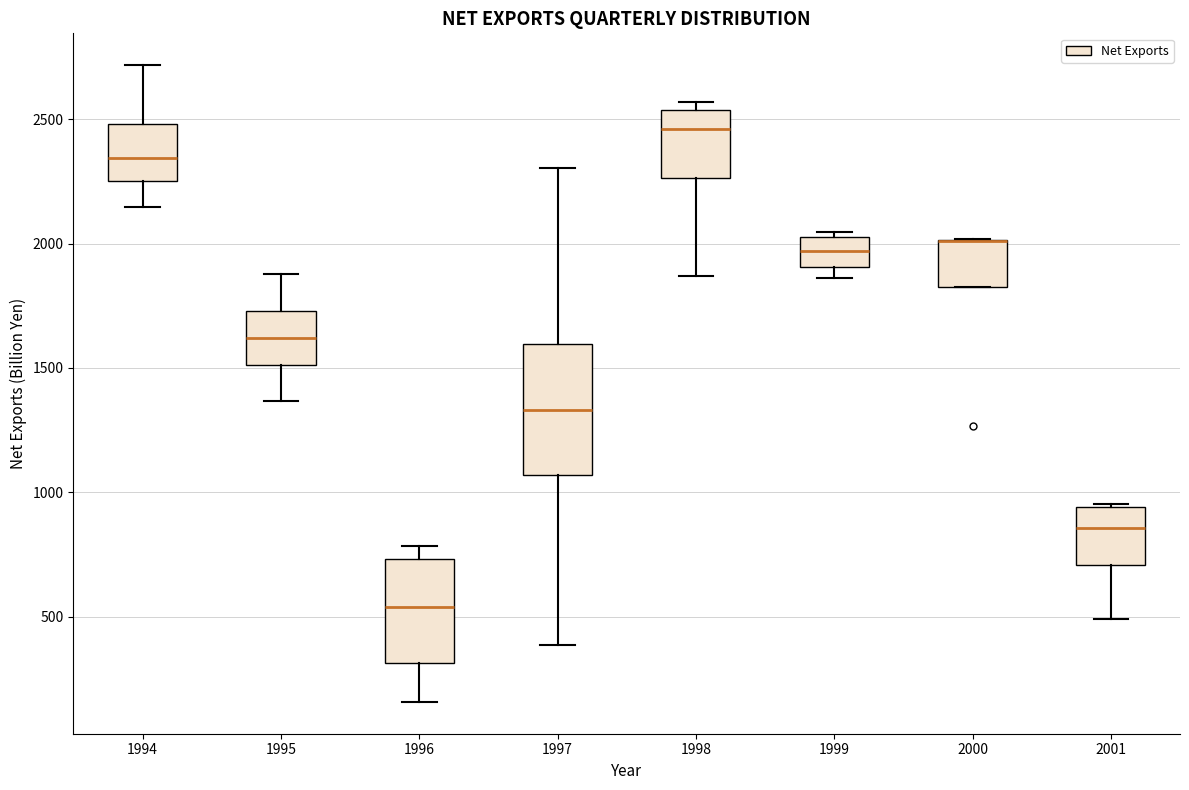

Reading left to right, read every box against the y-axis: the position of its median line, the range the box covers, and the ends of its whiskers. The values are not printed on the chart, so give them approximately, as read against the axis.

1994: median 2350, box 2250 to 2500, whiskers 2150 to 2700
1995: median 1600, box 1500 to 1750, whiskers 1350 to 1900
1996: median 550, box 300 to 750, whiskers 150 to 800
1997: median 1350, box 1050 to 1600, whiskers 400 to 2300
1998: median 2450, box 2250 to 2550, whiskers 1850 to 2550 (just above the box's upper edge)
1999: median 1950, box 1900 to 2050, whiskers 1850 to 2050 (just above the box's upper edge)
2000: median 2000 (drawn on the box's upper edge), box 1800 to 2000, whiskers 1800 to 2000
2001: median 850, box 700 to 950, whiskers 500 to 950